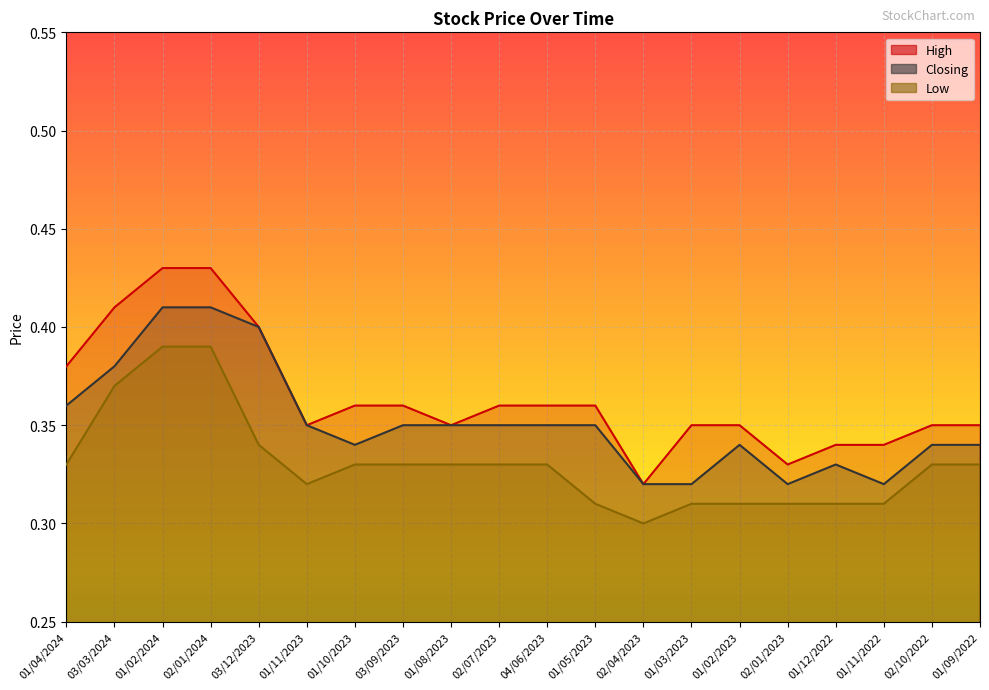

At which label does High reach its peak?

01/02/2024